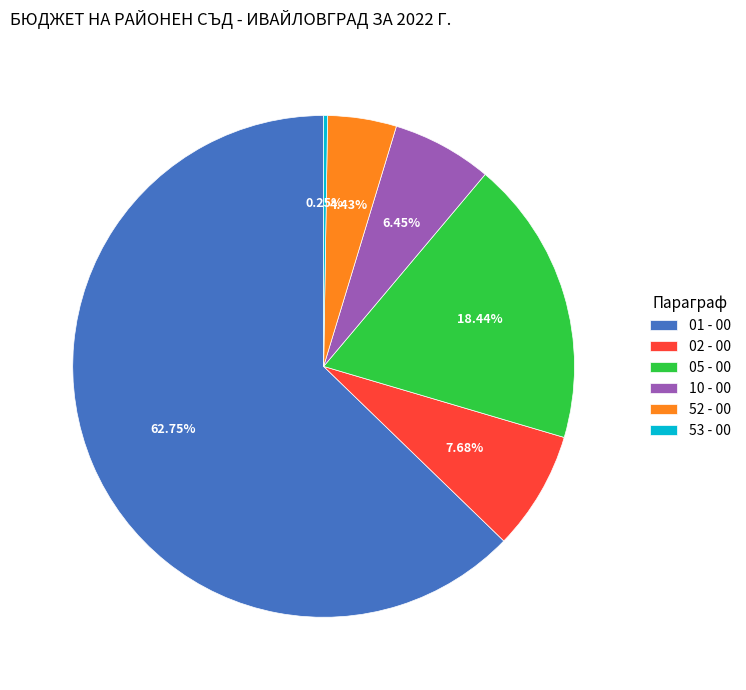

Is the sum of 10 - 00 and 52 - 00 greater than half?

No